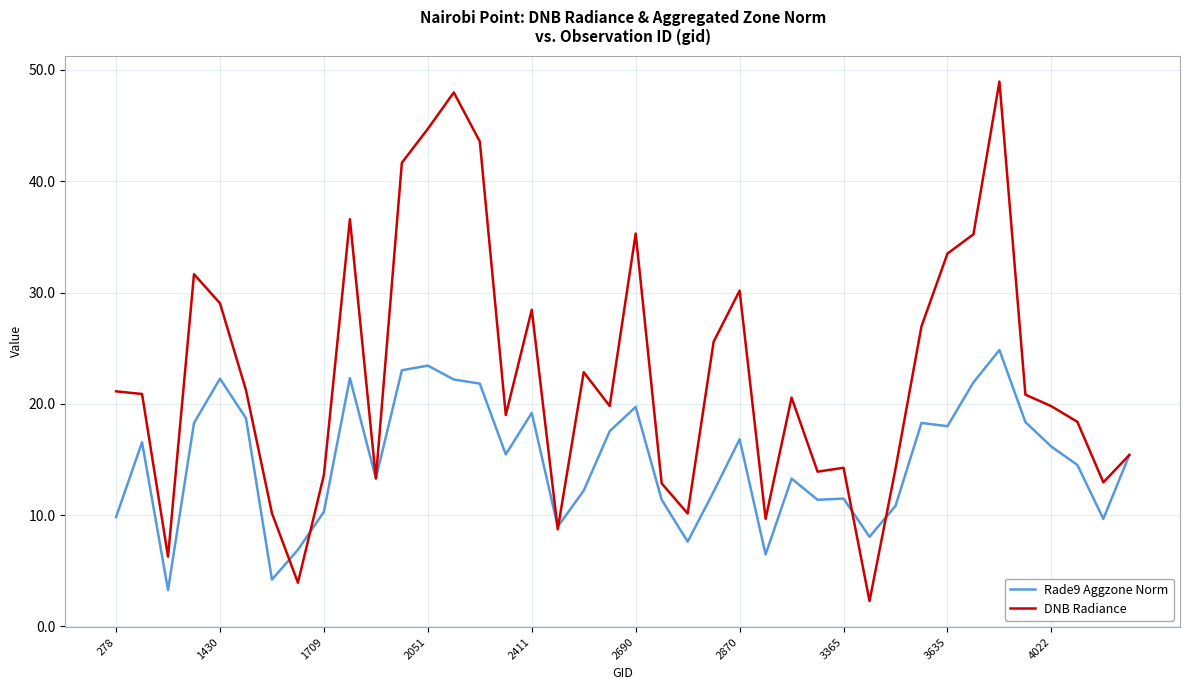

List the series in order of their overall mean, highest first.

DNB Radiance, Rade9 Aggzone Norm